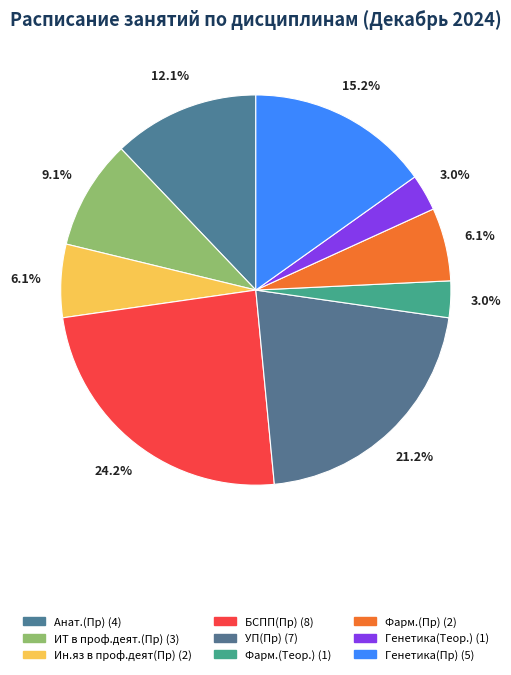

Between УП(Пр) and Ин.яз в проф.деят(Пр), which is larger?

УП(Пр)